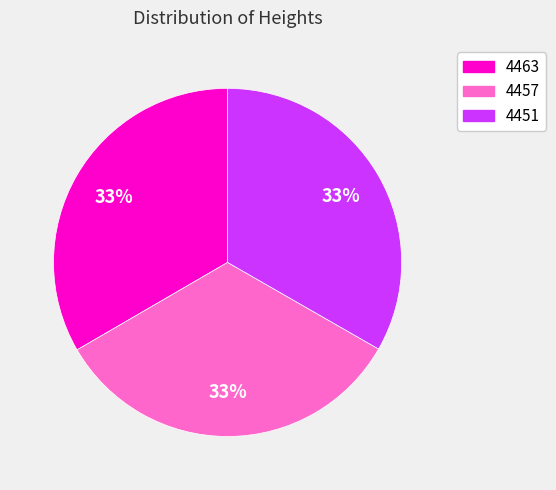

How many segments does this pie chart have?

3